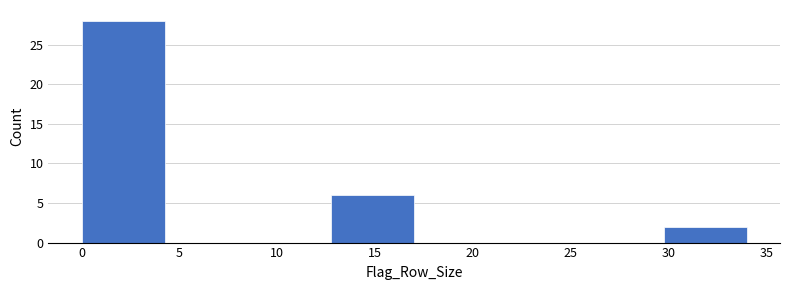

Reading left to right, transcribe this chart: for each bar, give the range it covers on the x-axis and its height. Neither the bar edges nor the heights are printed on the chart, so give them approximately, as read against the axes.

0.00 to 4.25: 28
4.25 to 8.50: 0
8.50 to 12.75: 0
12.75 to 17.00: 6
17.00 to 21.25: 0
21.25 to 25.50: 0
25.50 to 29.75: 0
29.75 to 34.00: 2